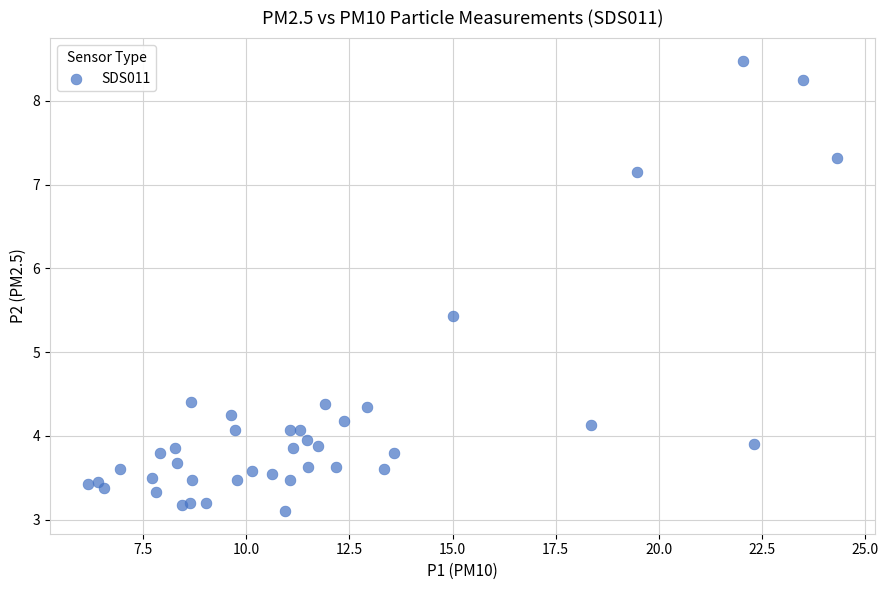

What is the range of X values (max minus min)?

18.2